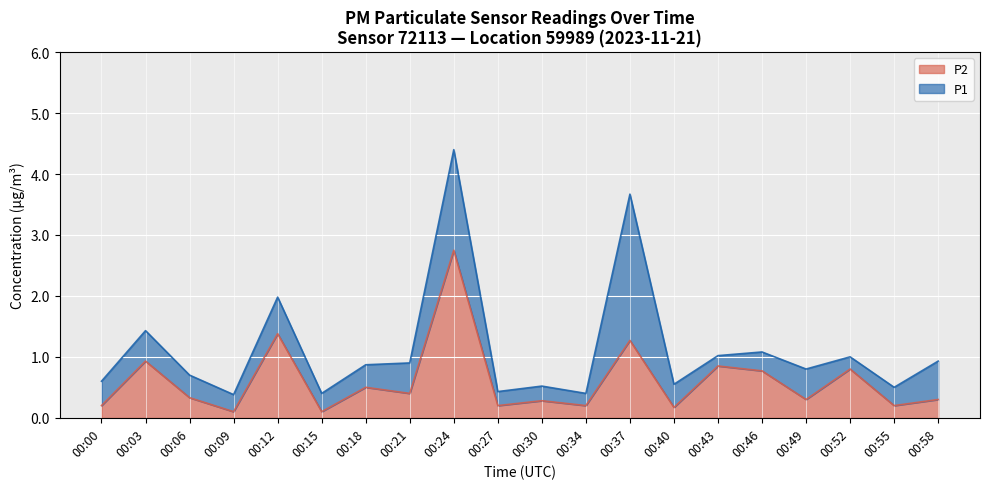

Which category has the lowest value in the P1 series?

00:09